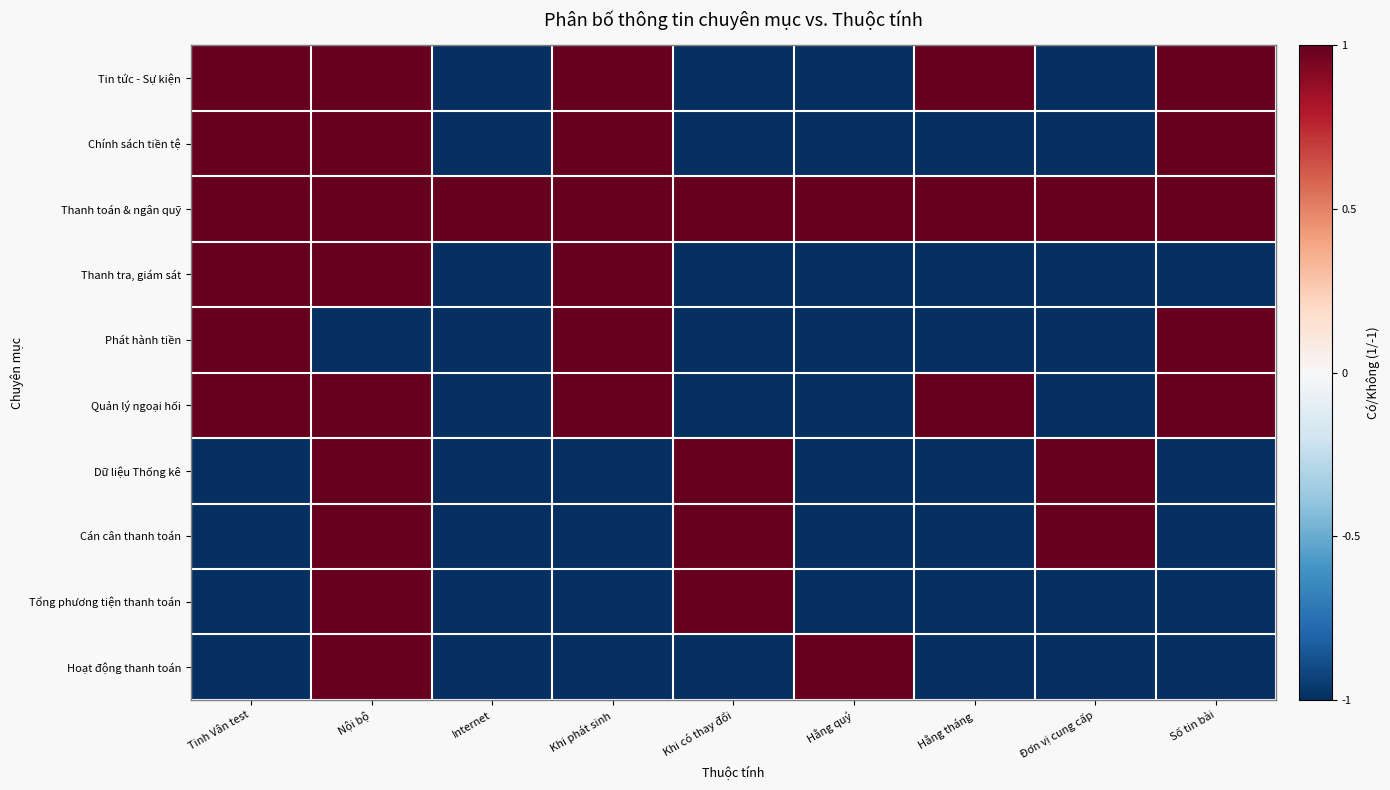

Which series changed the most between Nội bộ and Khi có thay đổi?

Tin tức - Sự kiện